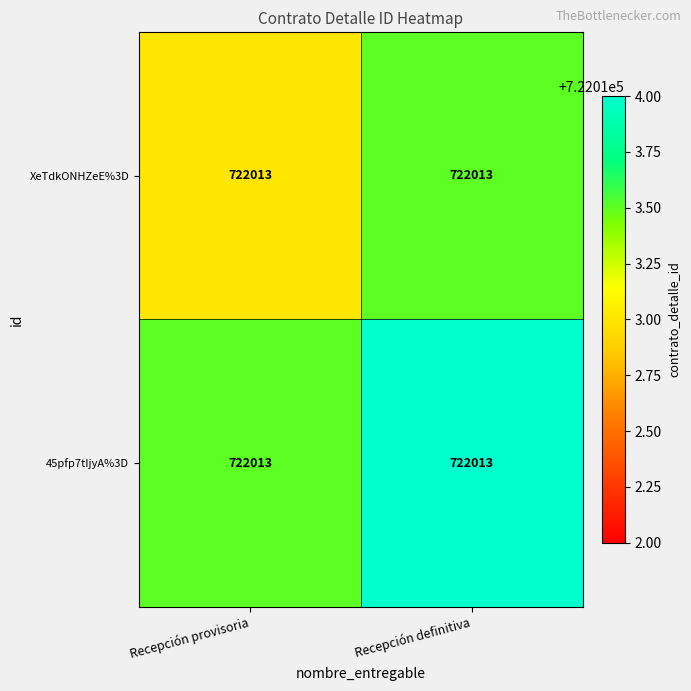

What is the sum of the 45pfp7tIjyA%3D values at Recepción provisoria and Recepción definitiva?

1444027.5